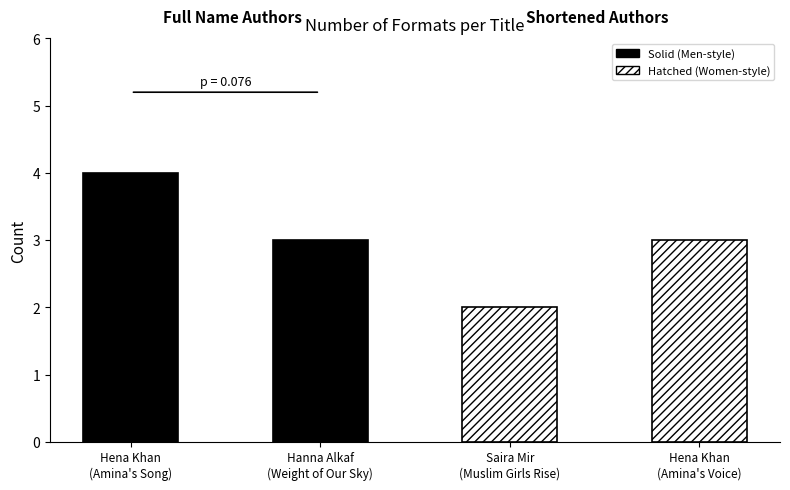

What value does the data have at Saira Mir
(Muslim Girls Rise)?

2